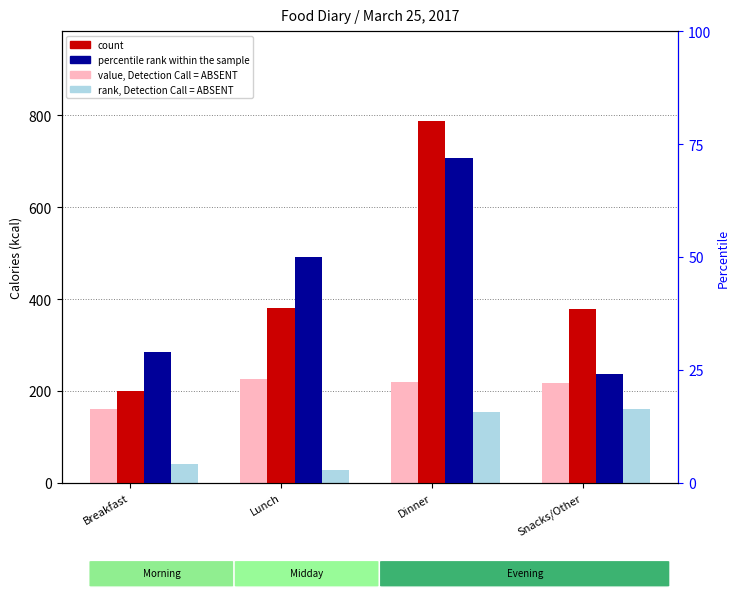

What are all the series names shown in the legend?

value, Detection Call = ABSENT, rank, Detection Call = ABSENT, count, percentile rank within the sample